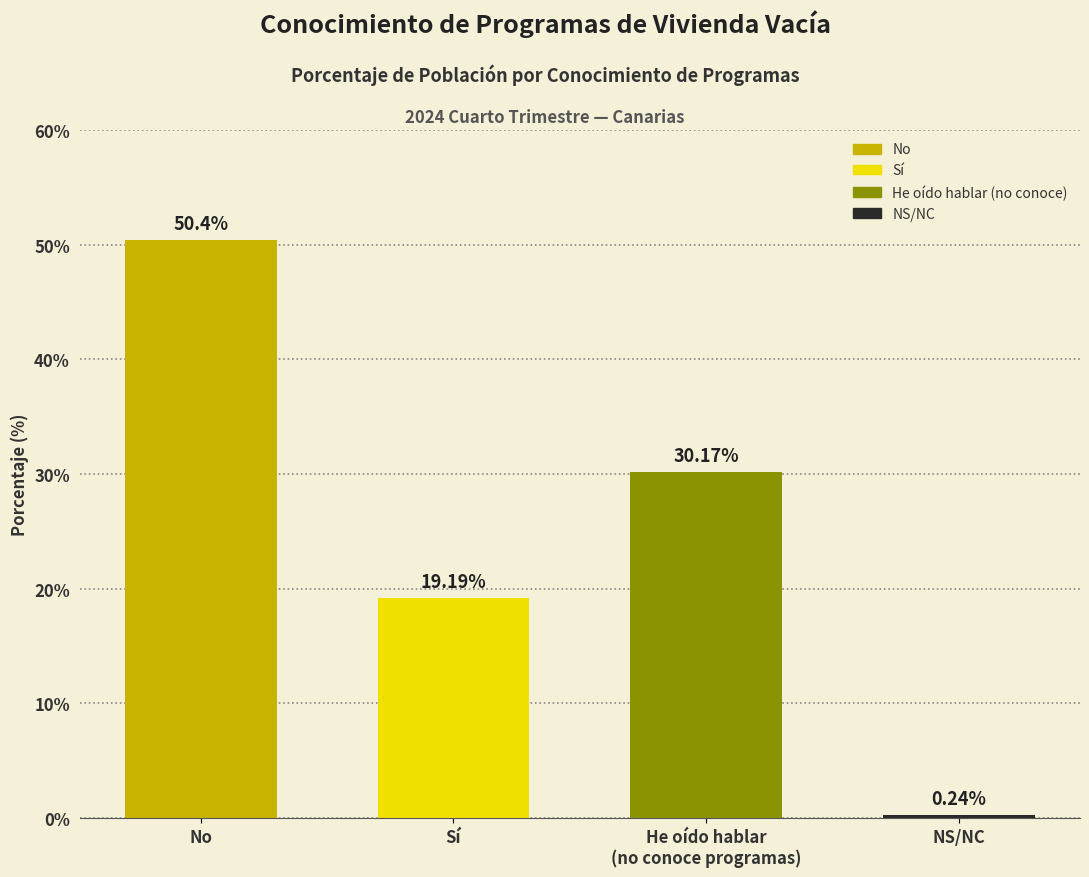

What is the approximate value at He oído hablar
(no conoce programas)?

30.2